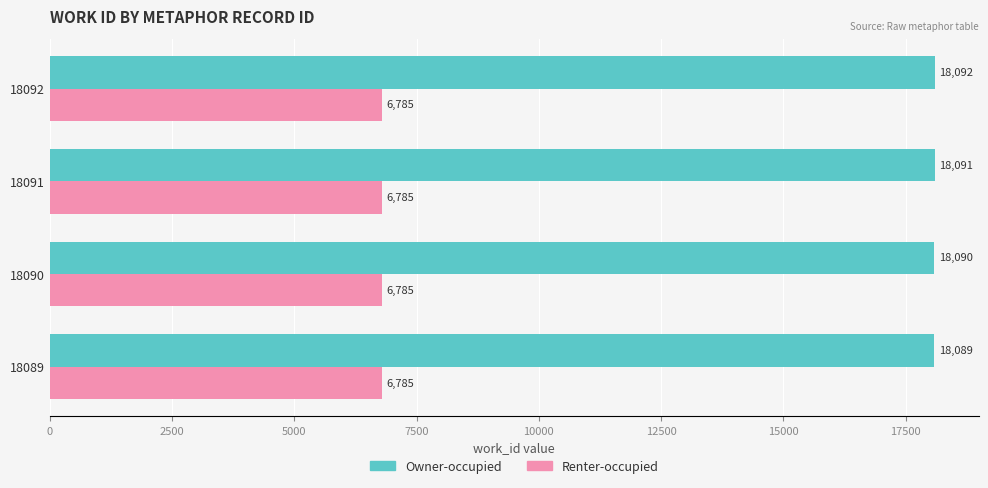

What are all the series names shown in the legend?

Owner-occupied, Renter-occupied